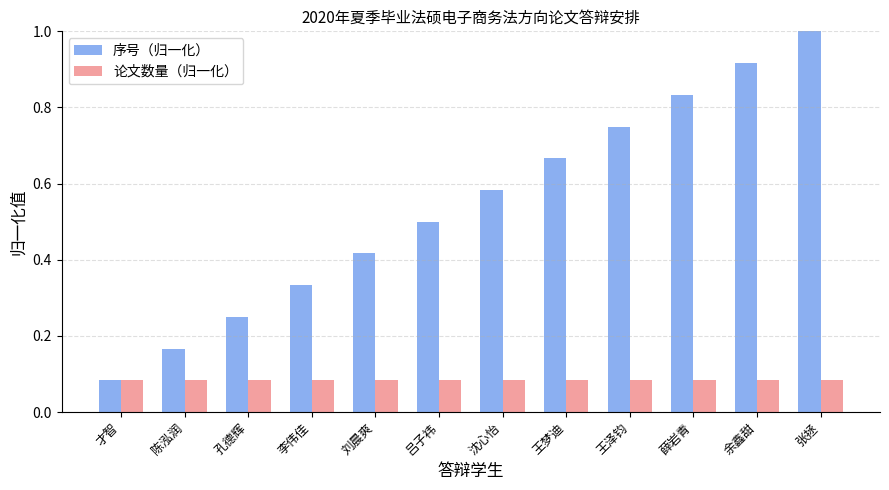

How many bars are there in each group?

2